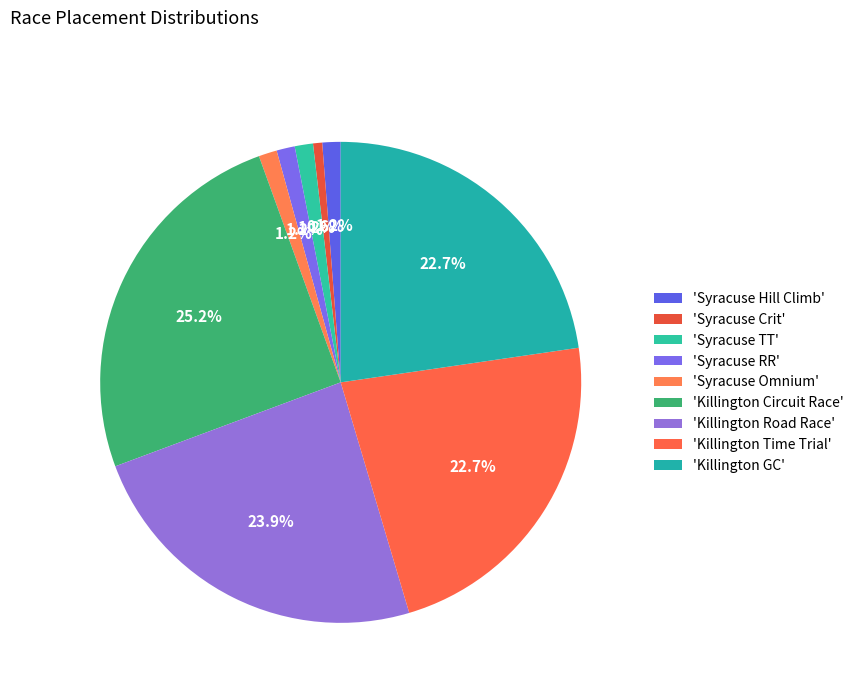

Count the number of slices in the pie.

9